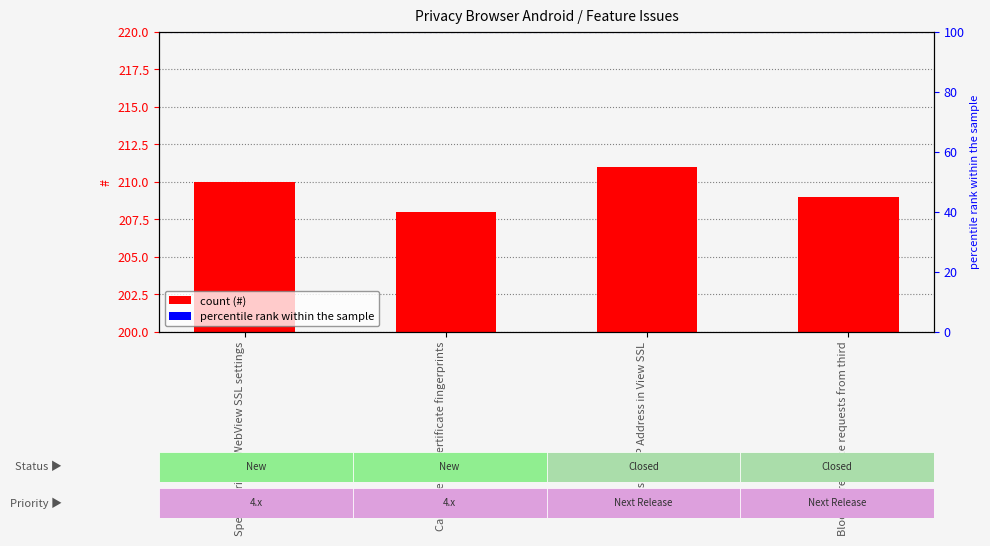

Between Block all resource requests from third and Display IP Address in View SSL, which is larger?

Display IP Address in View SSL